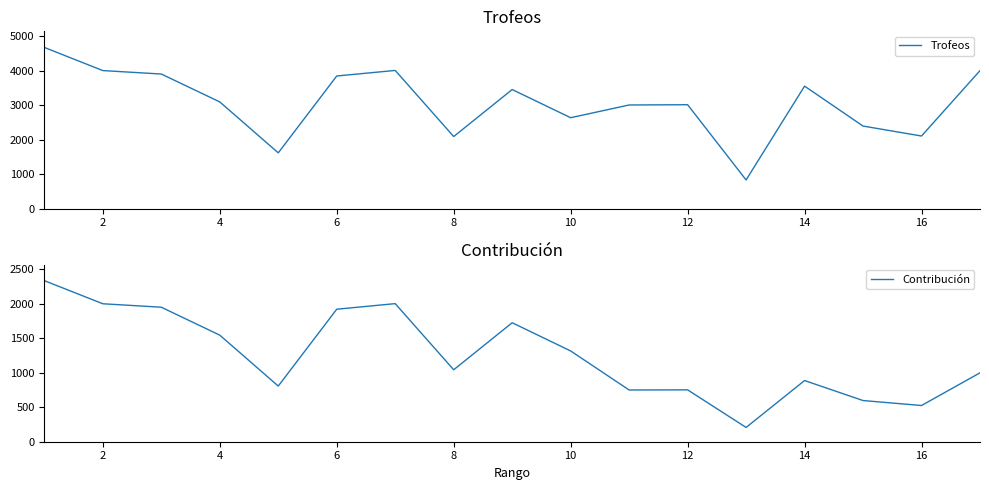

The value of Contribución at 2 is 2000. True or false?

True